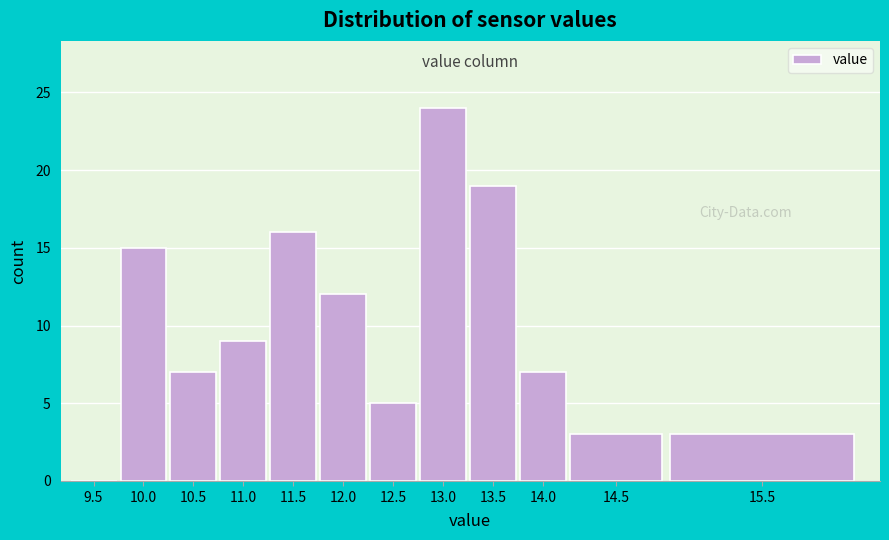

Reading left to right, extract all data points from this chart.

9.5=0	10.0=15	10.5=7	11.0=9	11.5=16	12.0=12	12.5=5	13.0=24	13.5=19	14.0=7	14.5=3	15.5=3